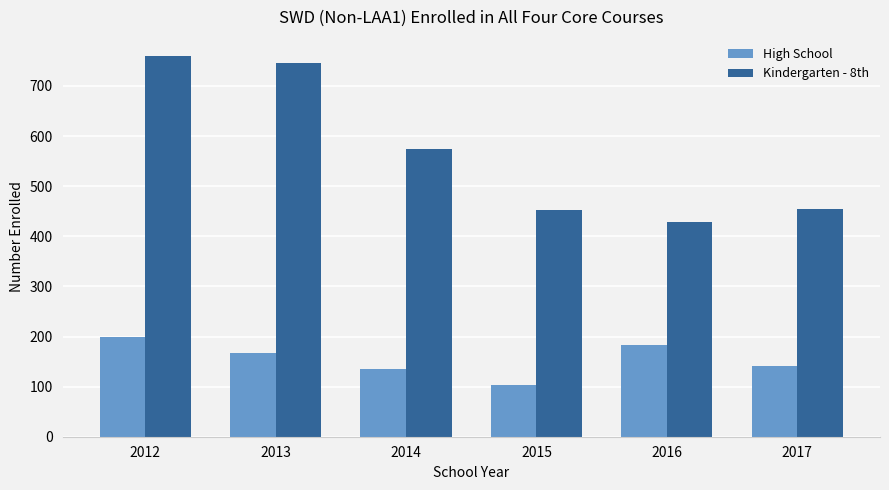

At which category does the chart reach its peak across all series?

2012